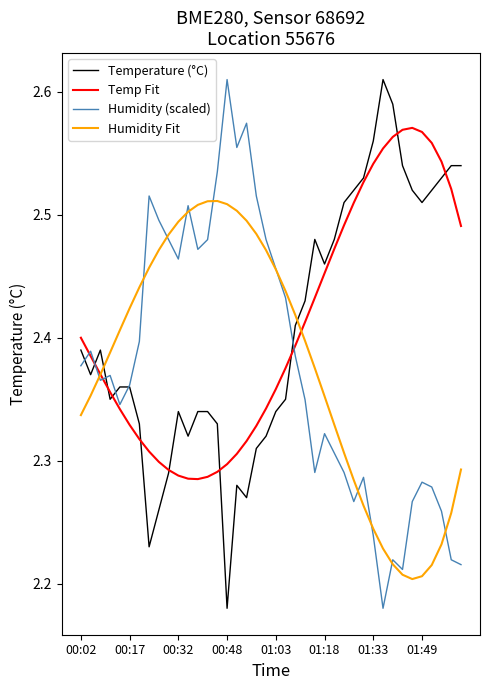

Where is the first local maximum for Humidity Fit?

14